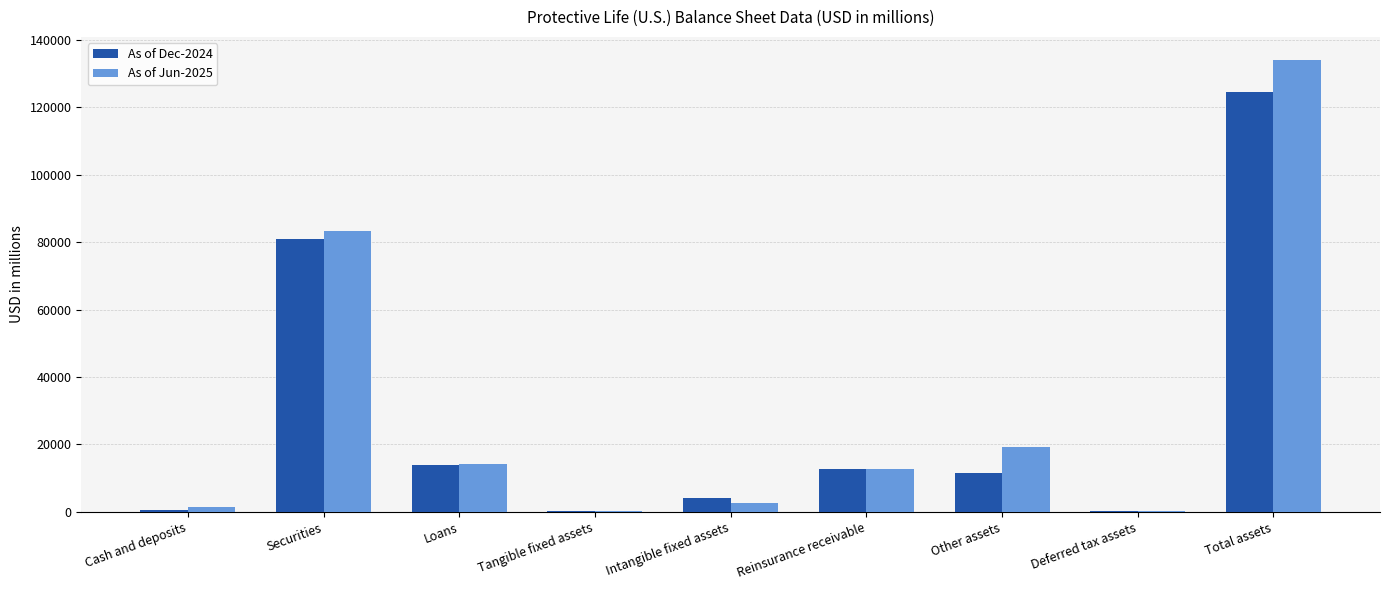

What is the sum of all As of Dec-2024 values?

249070